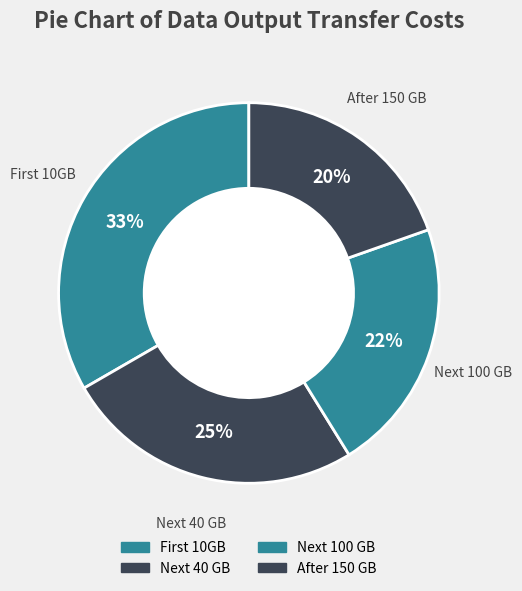

Is Next 40 GB the majority of the pie?

No